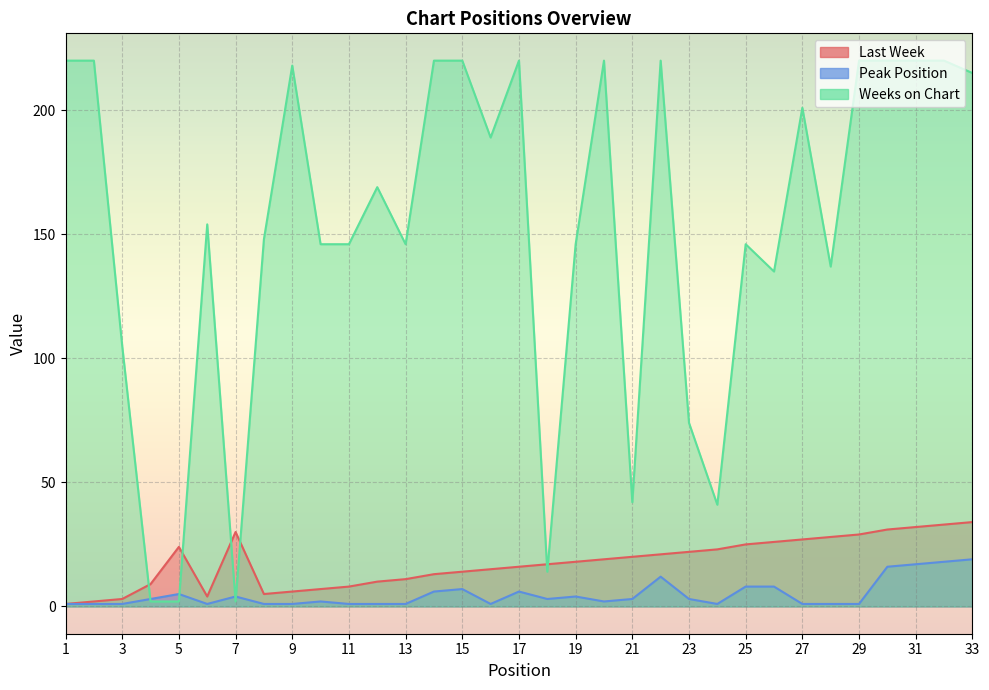

What is the average value of the Weeks on Chart series?

151